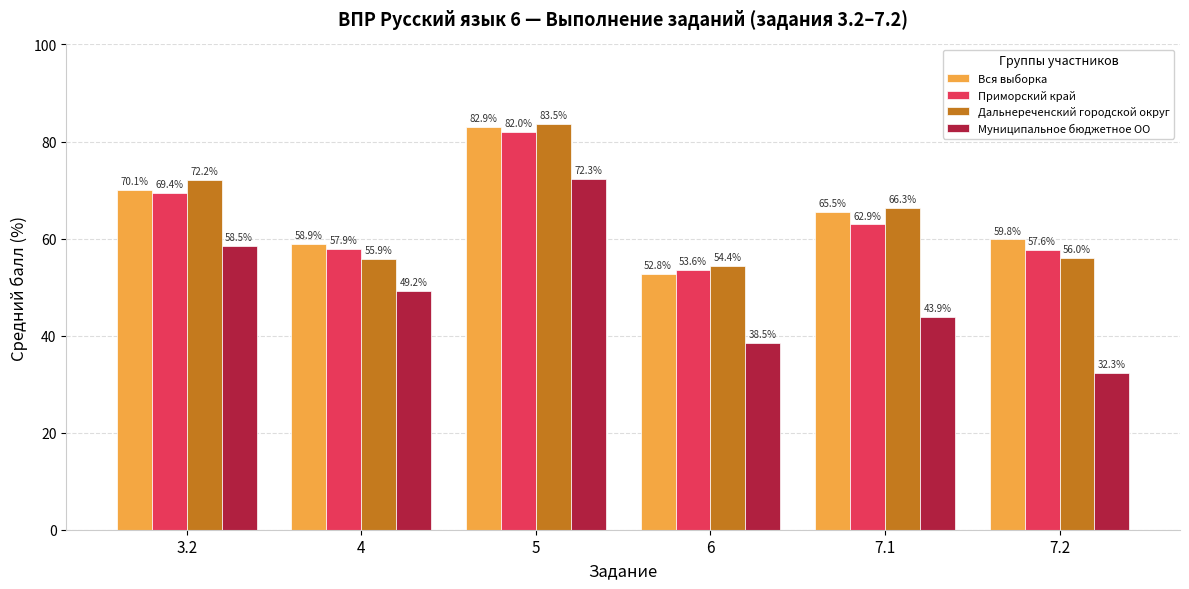

Which series has the largest total across all categories?

Вся выборка